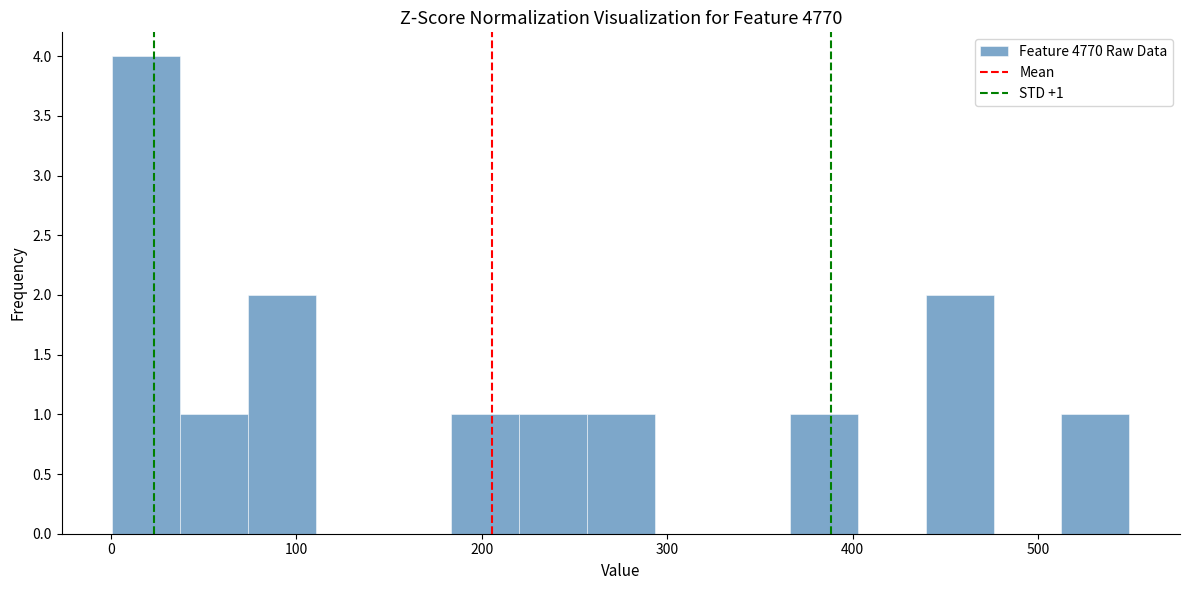

Around what value on the x-axis is the tallest bar? Give the approximate position of its centre, as read against the axis.

20